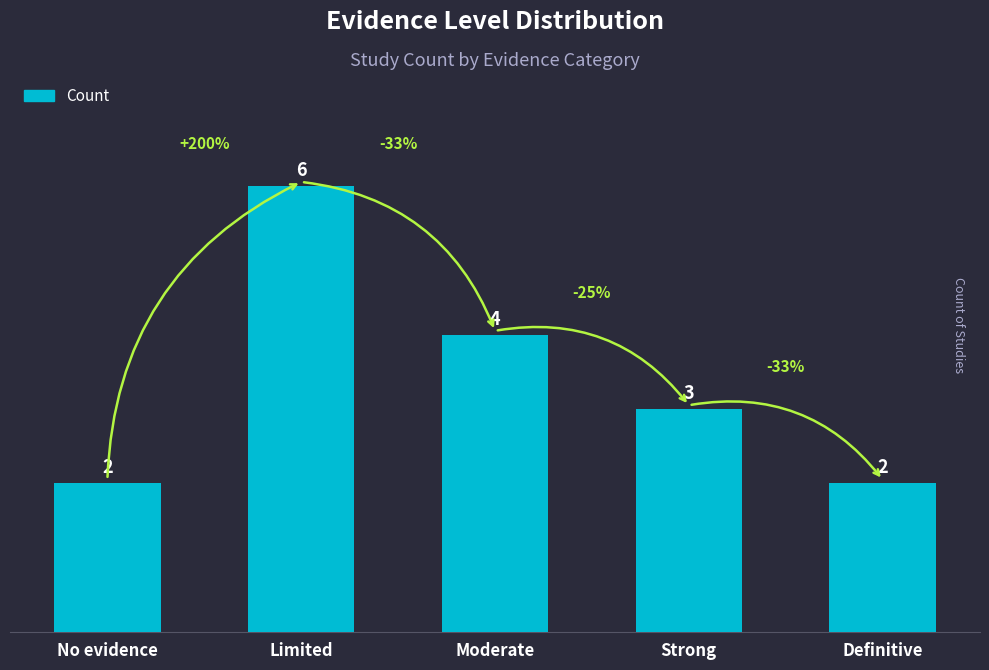

What is the difference between the maximum and minimum values?

4